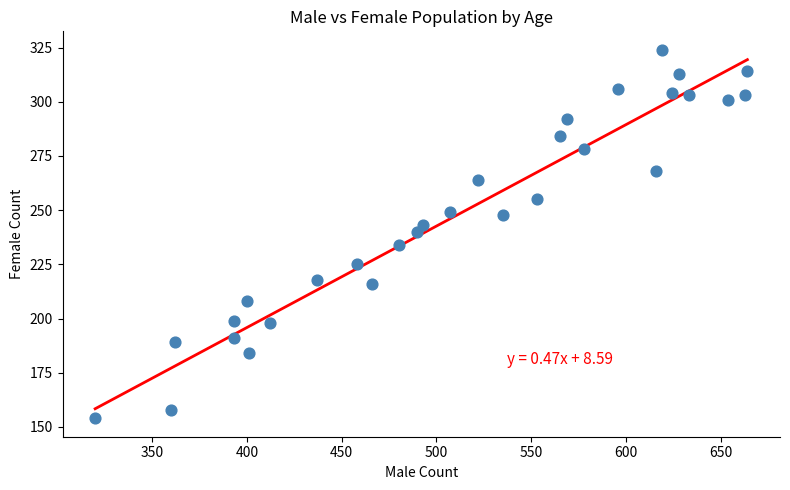

What is the range of Y values (max minus min)?

170